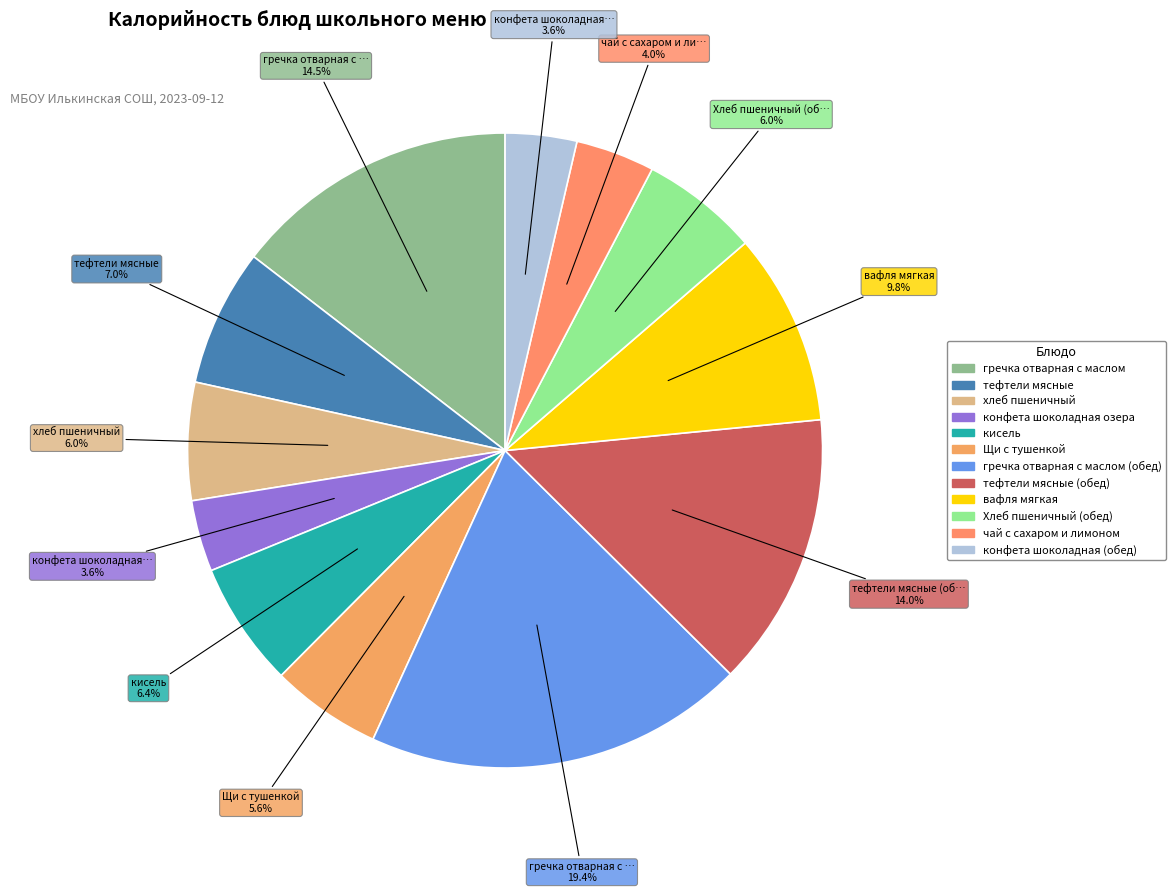

Which category has the smallest portion of the pie?

конфета шоколадная озера